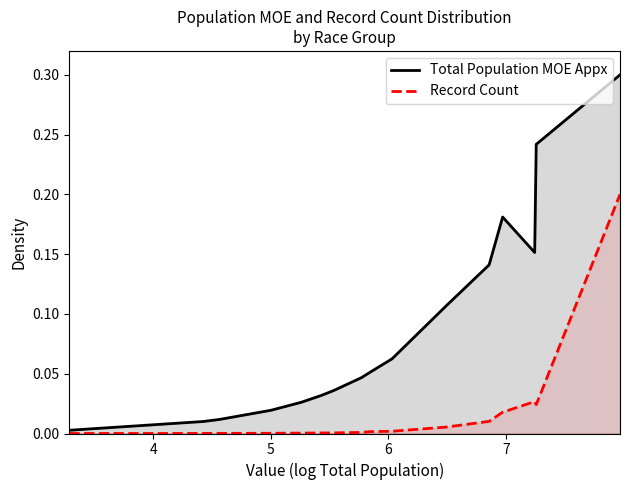

List the series in order of their overall mean, highest first.

Total Population MOE Appx, Record Count